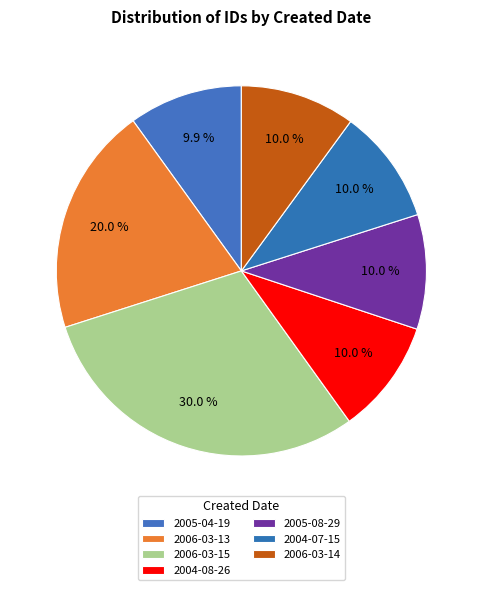

How many slices are in this pie chart?

7